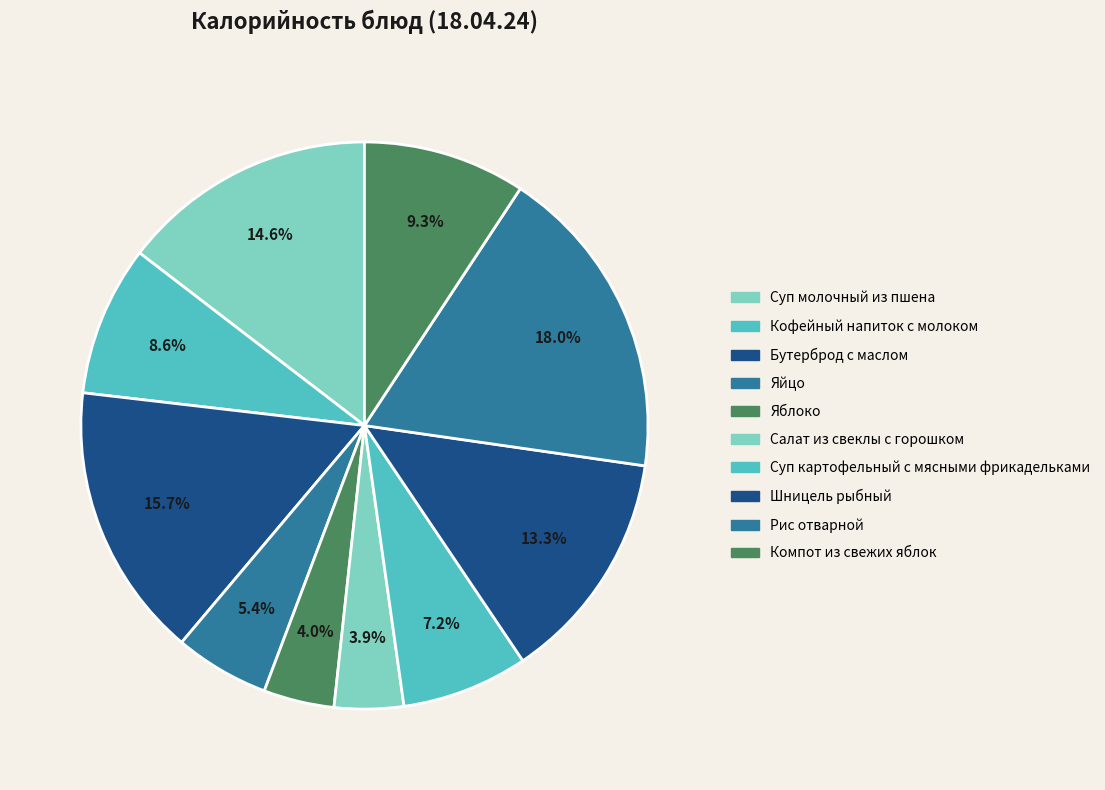

Rank the categories by value from highest to lowest.

Рис отварной, Бутерброд с маслом, Суп молочный из пшена, Шницель рыбный, Компот из свежих яблок, Кофейный напиток с молоком, Суп картофельный с мясными фрикадельками, Яйцо, Яблоко, Салат из свеклы с горошком